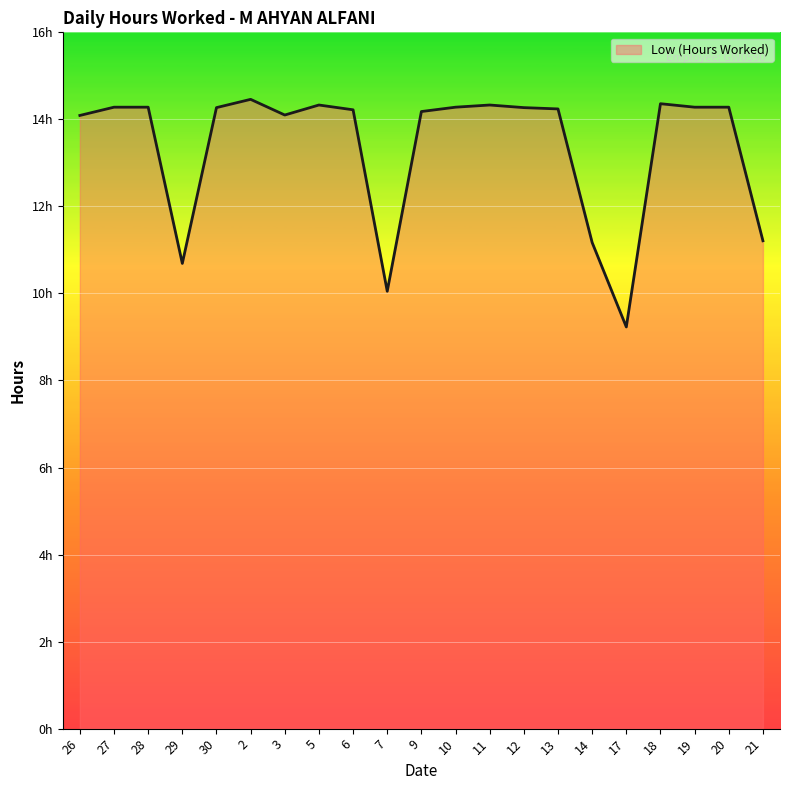

Where does the data first go above 14?

26